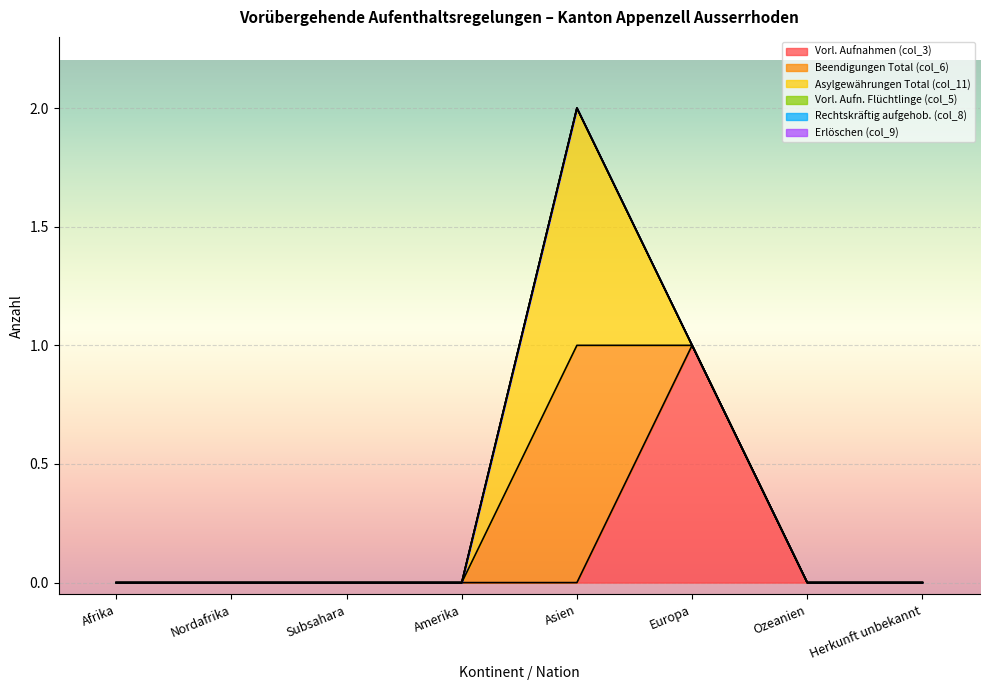

Rank the series by their maximum value, from lowest to highest.

Vorl. Aufn. Flüchtlinge (col_5), Rechtskräftig aufgehob. (col_8), Erlöschen (col_9), Vorl. Aufnahmen (col_3), Beendigungen Total (col_6), Asylgewährungen Total (col_11)